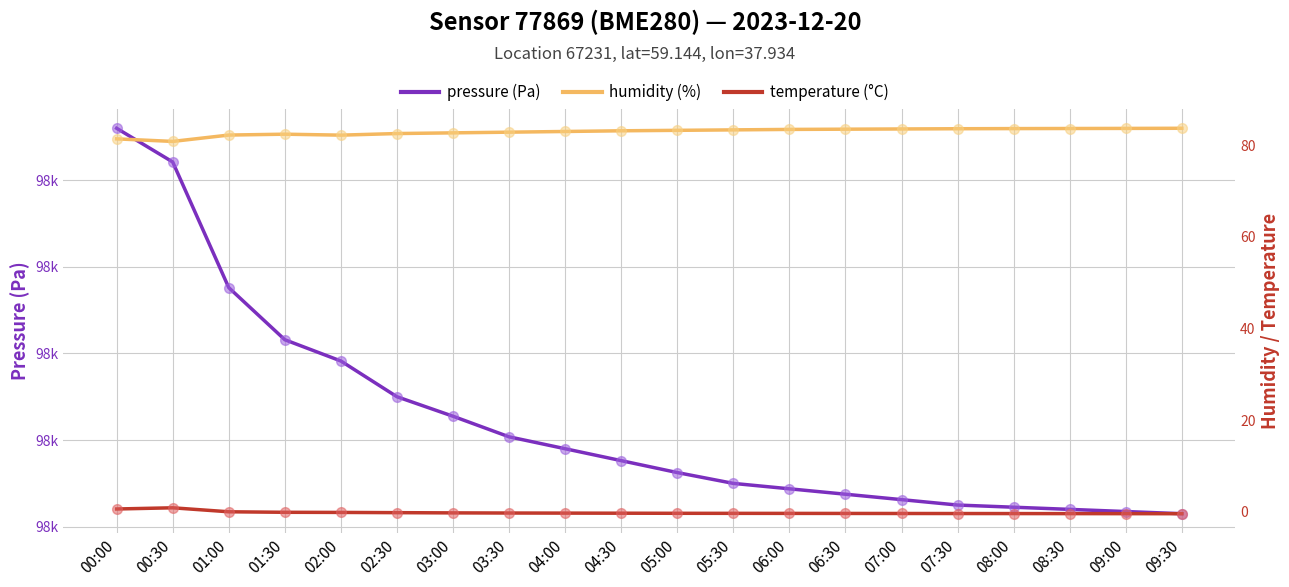

What value does the pressure series have at 05:00?

97512.5